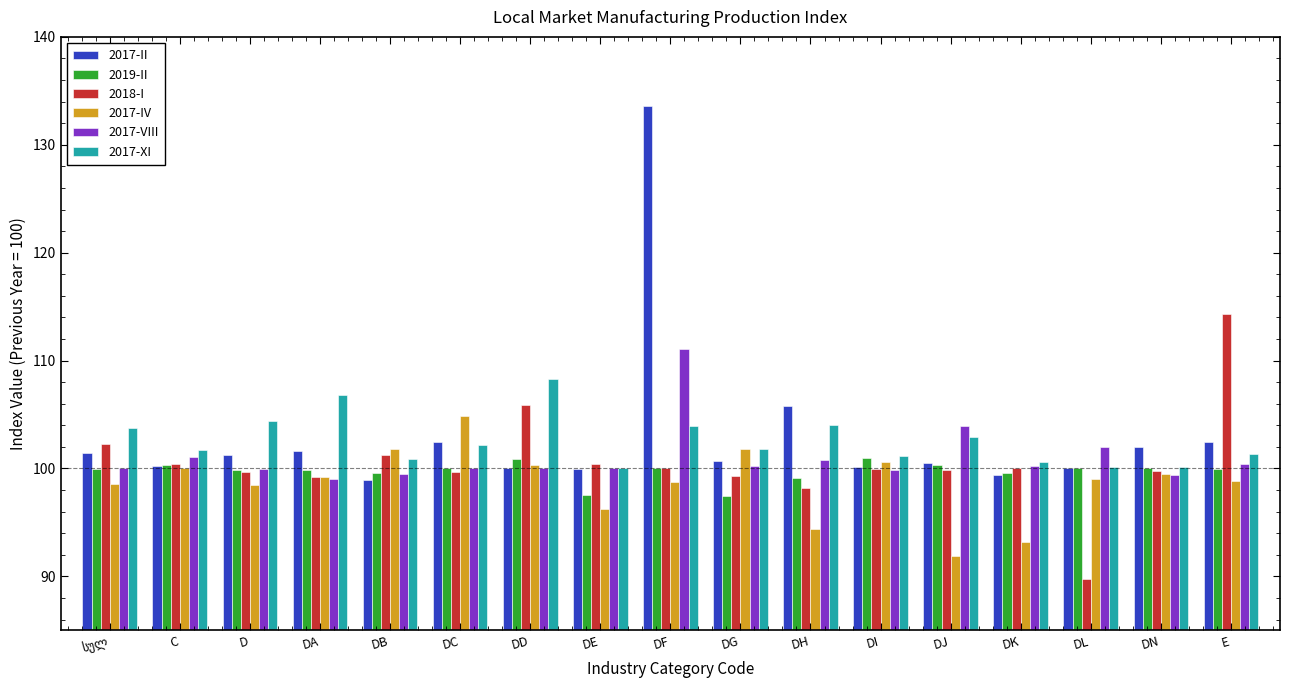

List the series in order of their peak value, lowest first.

2019-II, 2017-IV, 2017-XI, 2017-VIII, 2018-I, 2017-II